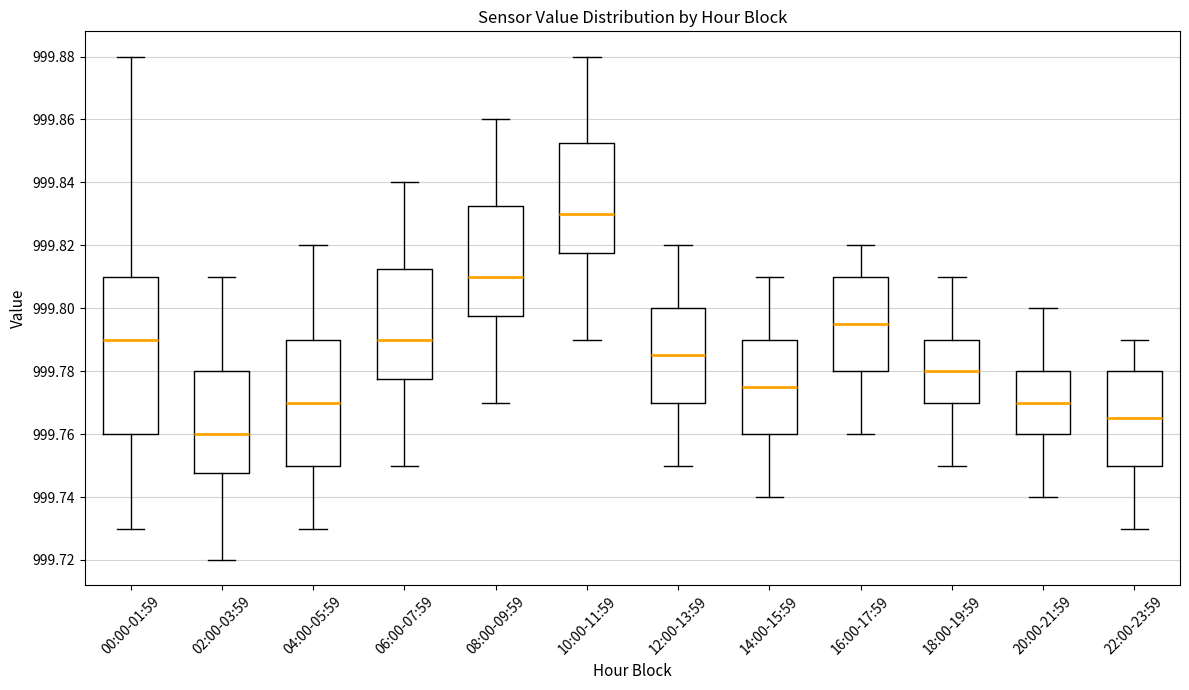

Where does the lower whisker of the box for 02:00-03:59 end on the y-axis? The values are not printed on the chart, so give them approximately, as read against the axis.

999.720